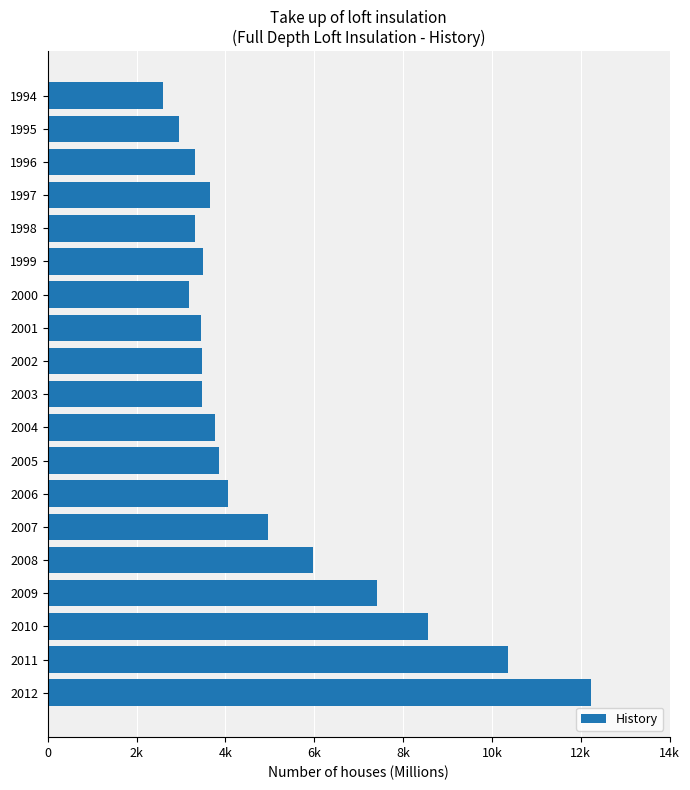

What is the greatest value displayed?

12230.2